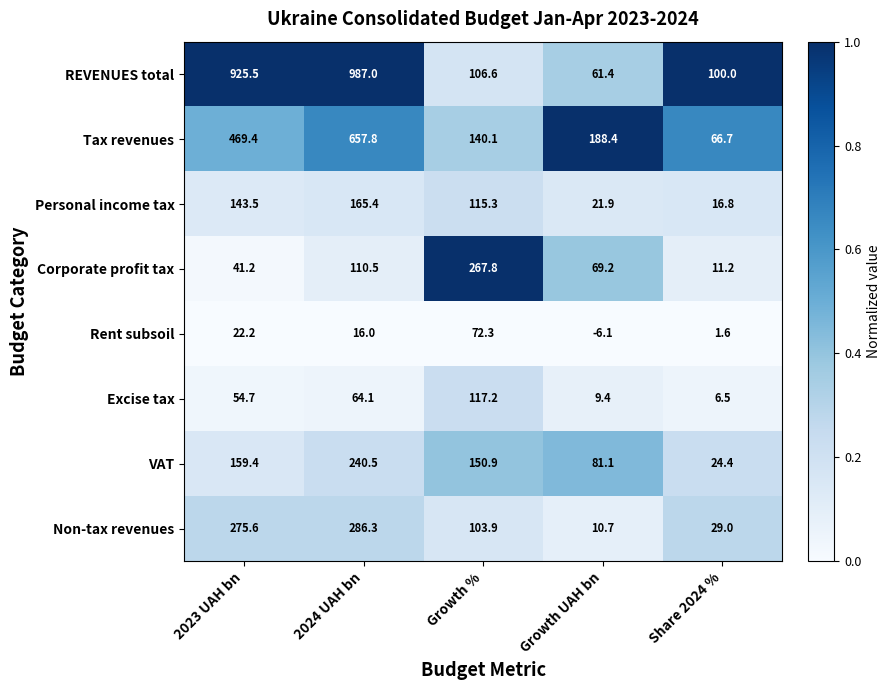

Where does the Corporate profit tax series first go above 69?

2024 UAH bn